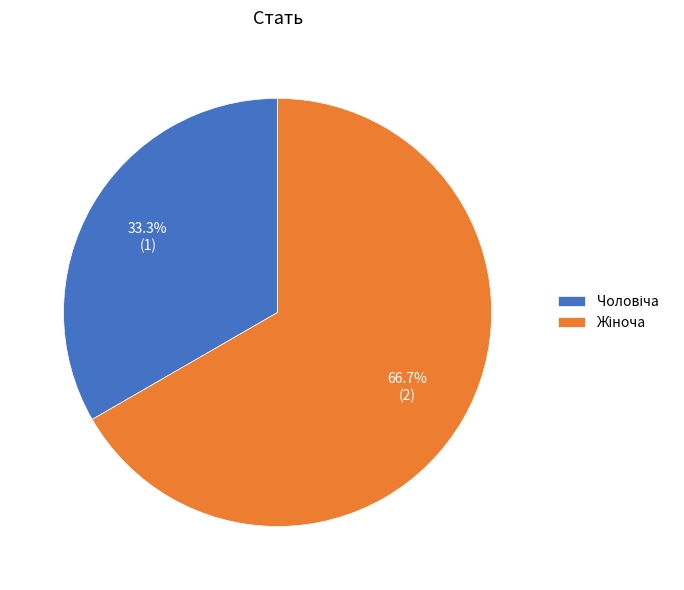

Does any single category account for the majority?

Yes